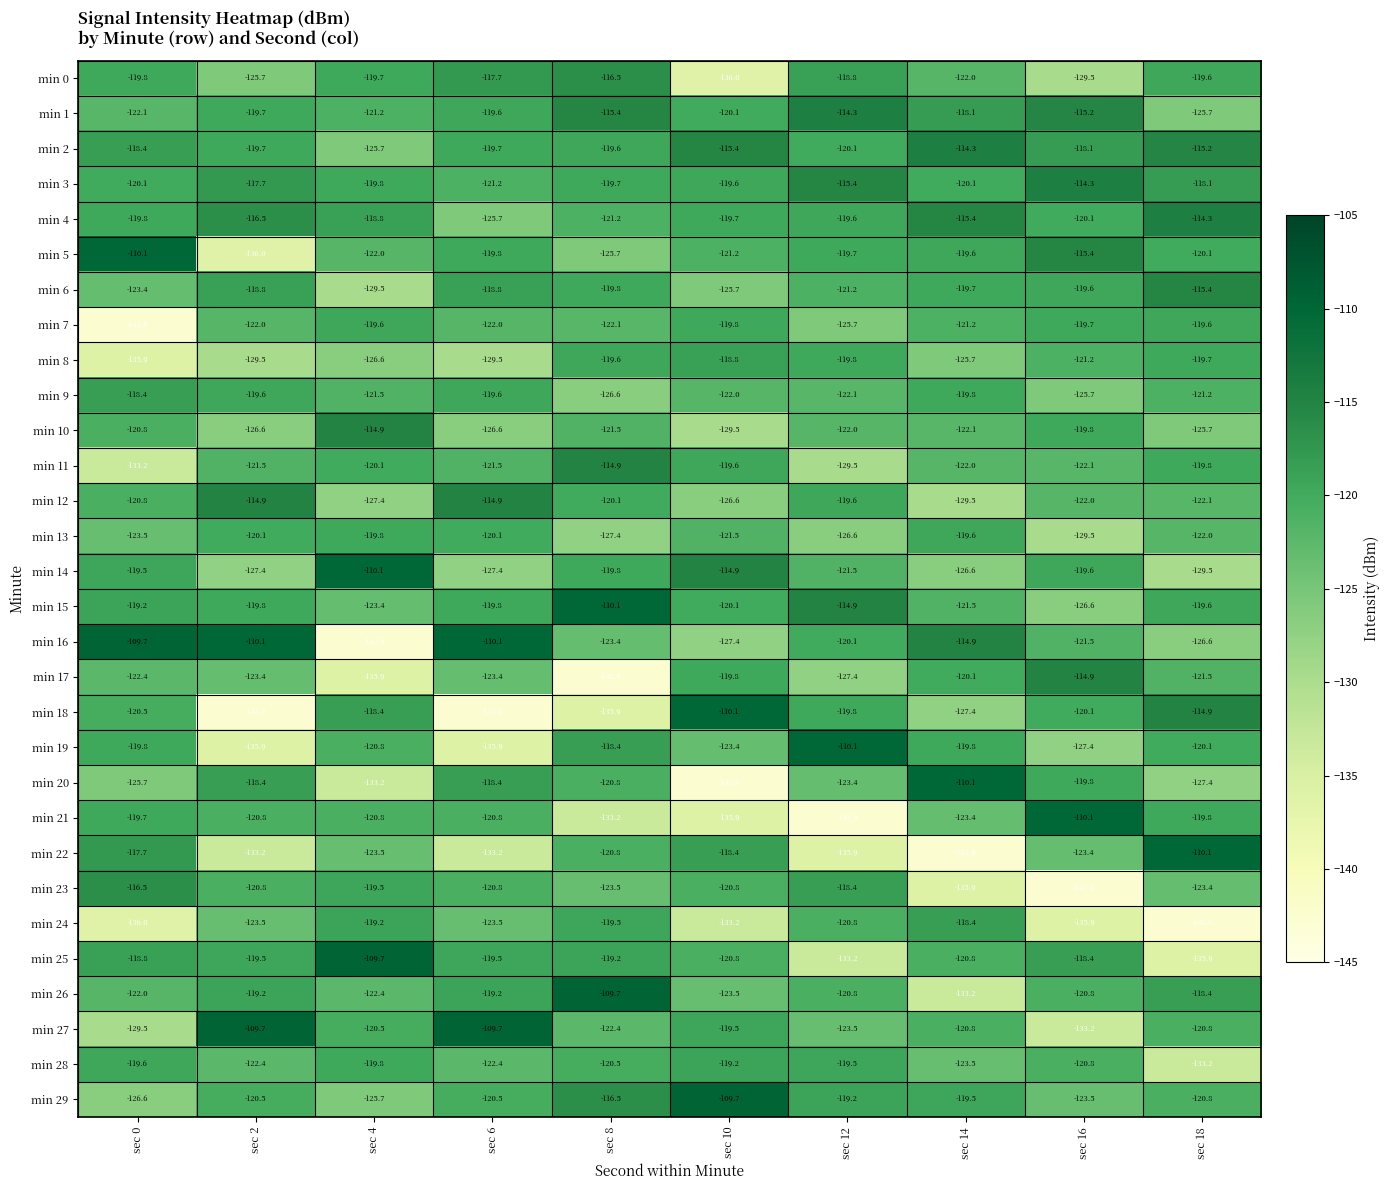

Rank the categories by min 4 value from highest to lowest.

sec 18, sec 14, sec 2, sec 4, sec 12, sec 10, sec 0, sec 16, sec 8, sec 6